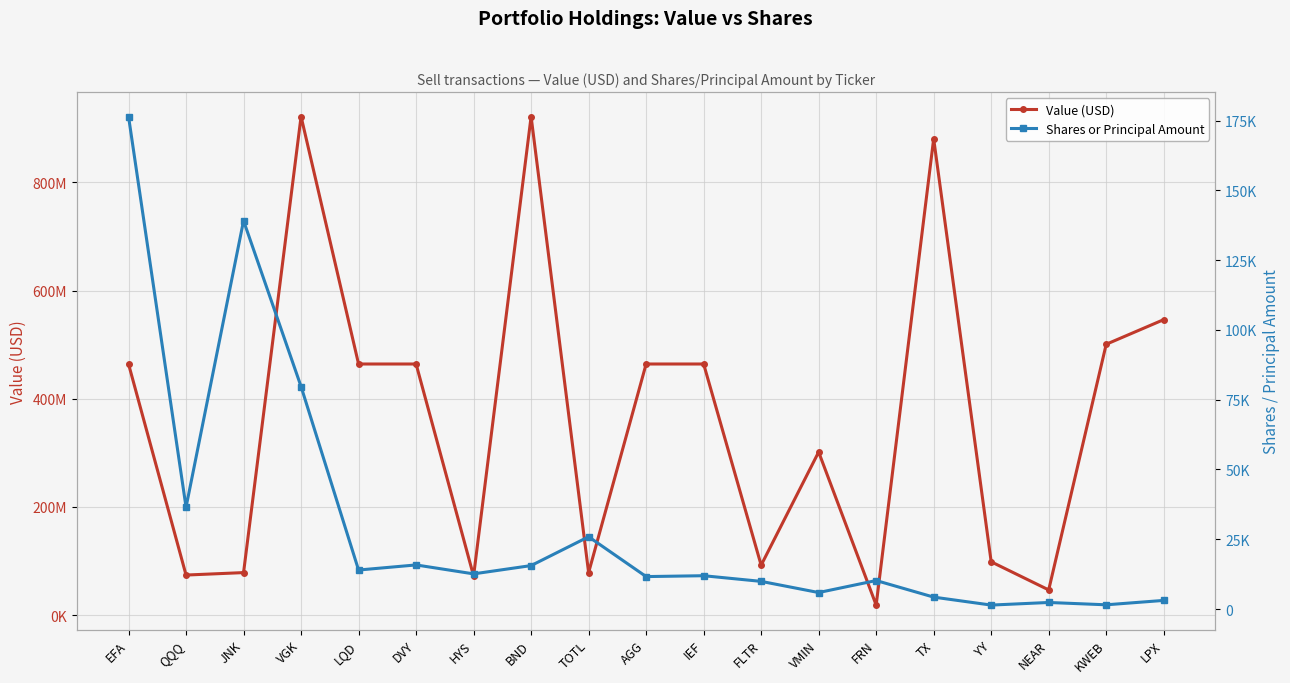

How many series are shown in this chart?

2